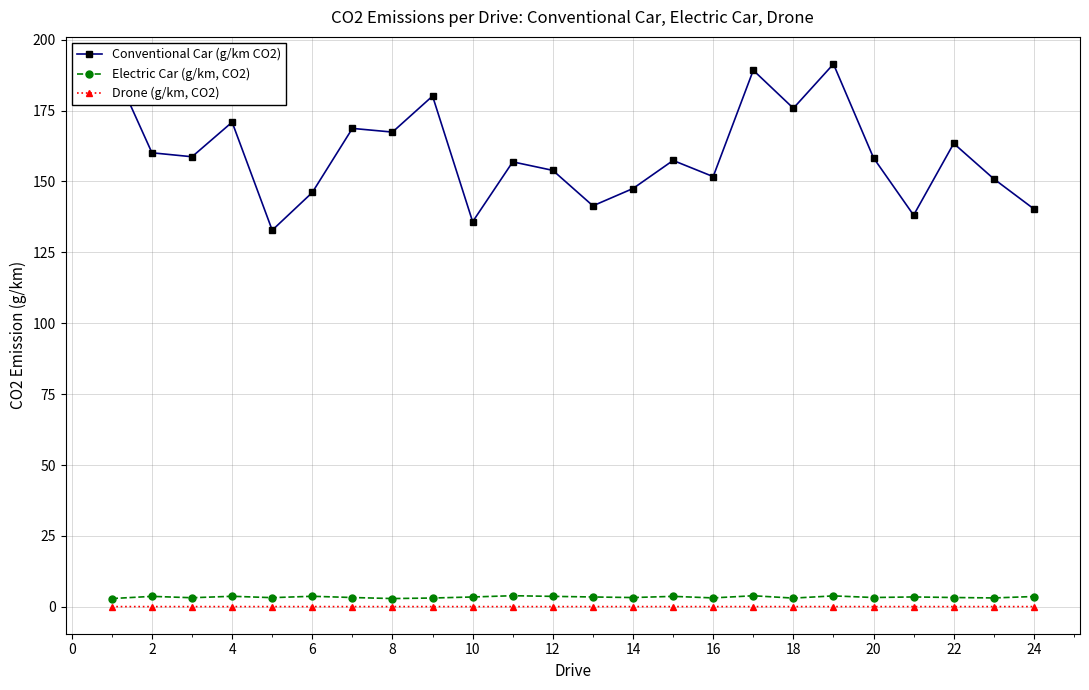

True or false: Drone (g/km, CO2) has a value of 0.1 at 18.

True